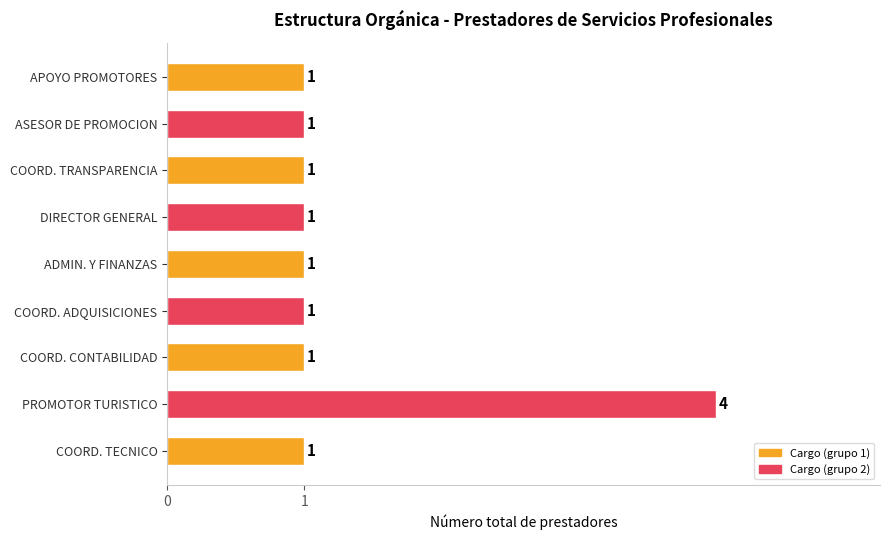

Is it true that the value at APOYO PROMOTORES is 1?

True